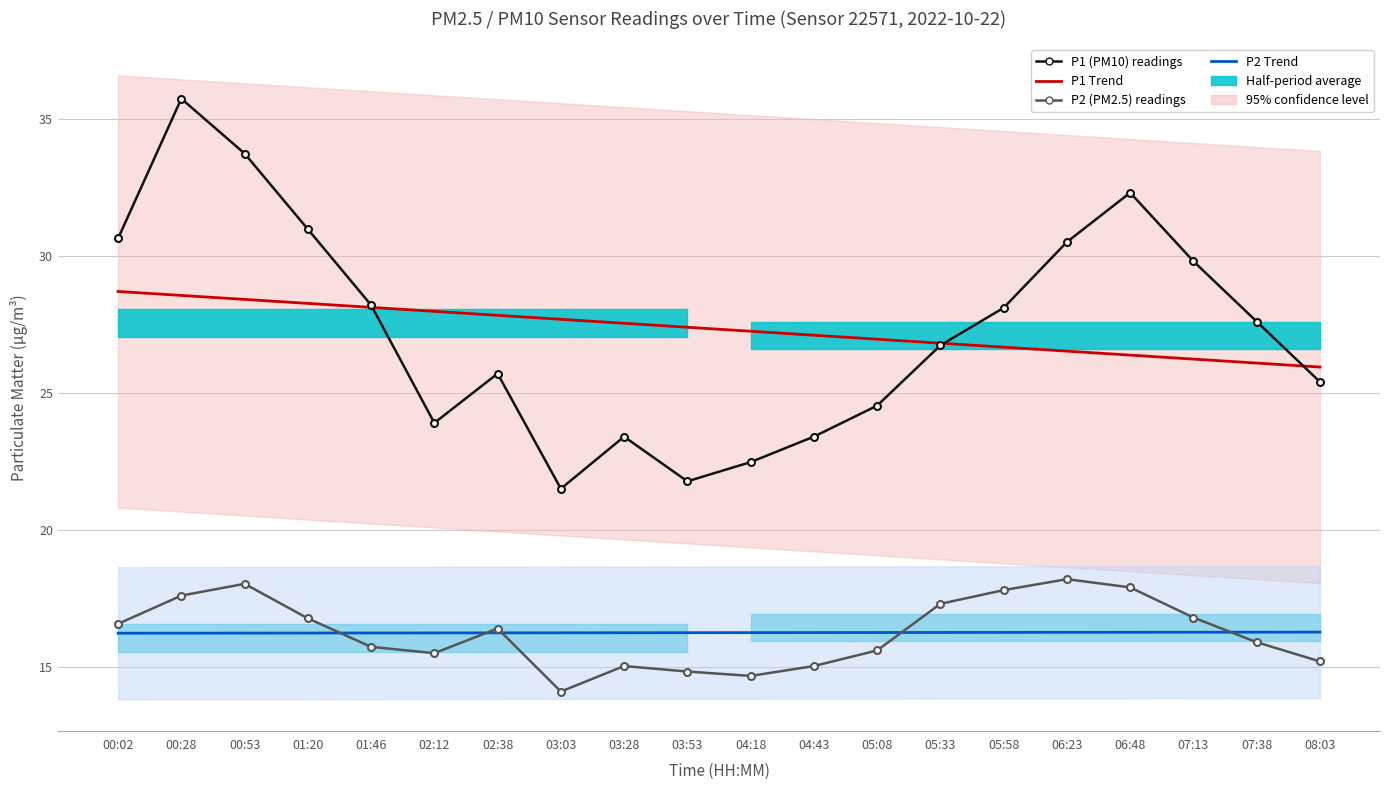

At how many categories does at least one series exceed 28?

9